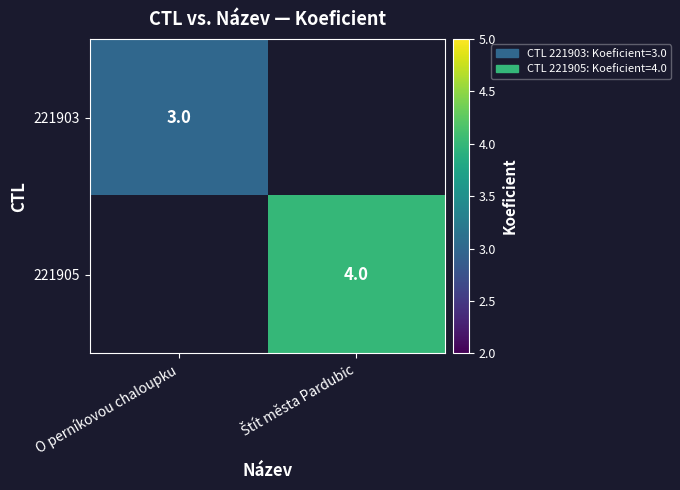

True or false: 221903 has a value of 3 at O perníkovou chaloupku.

True